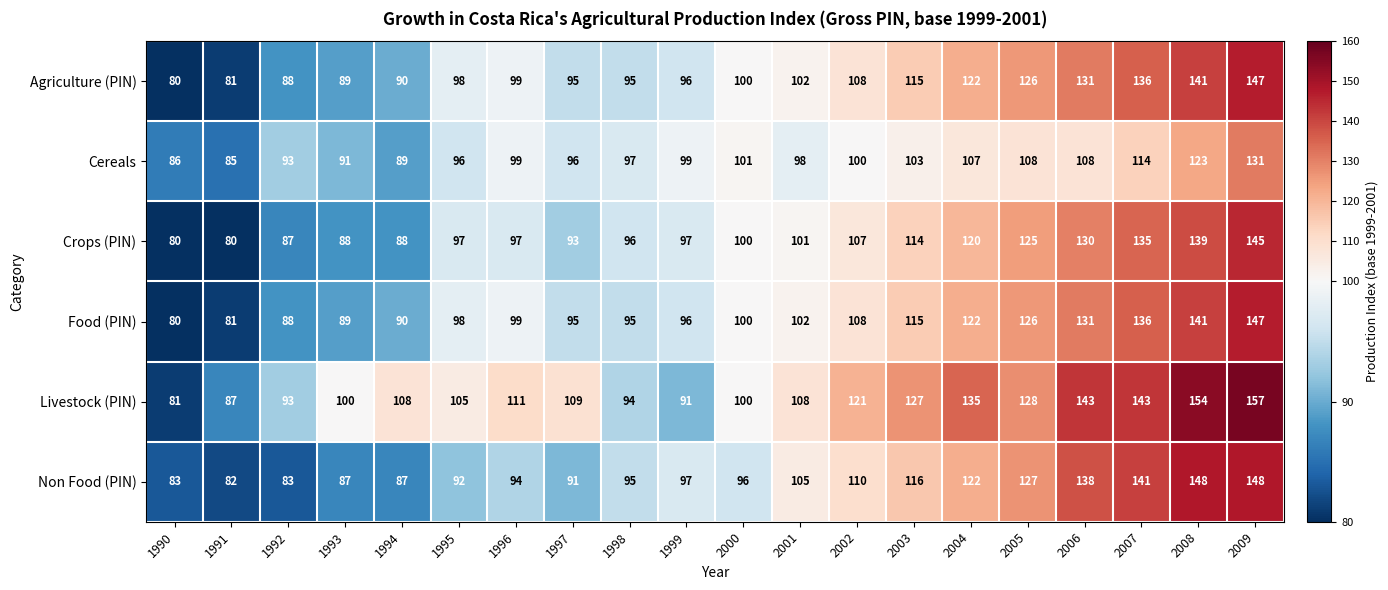

At which category does the chart reach its peak across all series?

2009